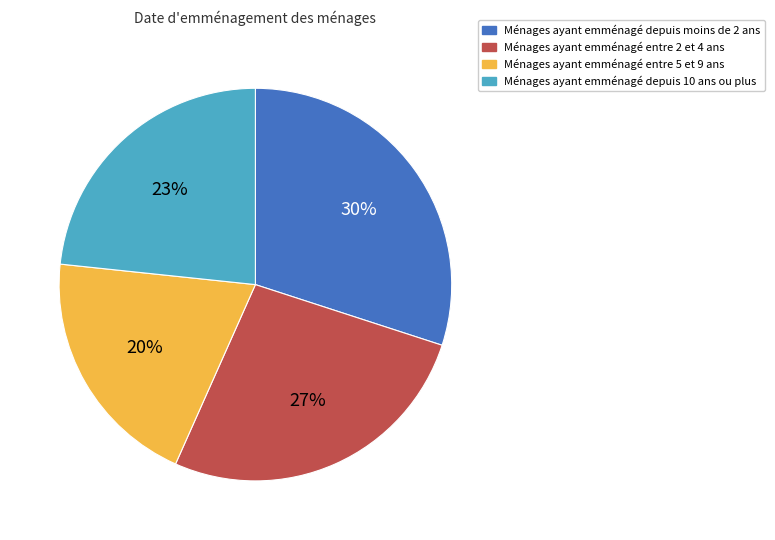

Is there a majority slice in this chart?

No